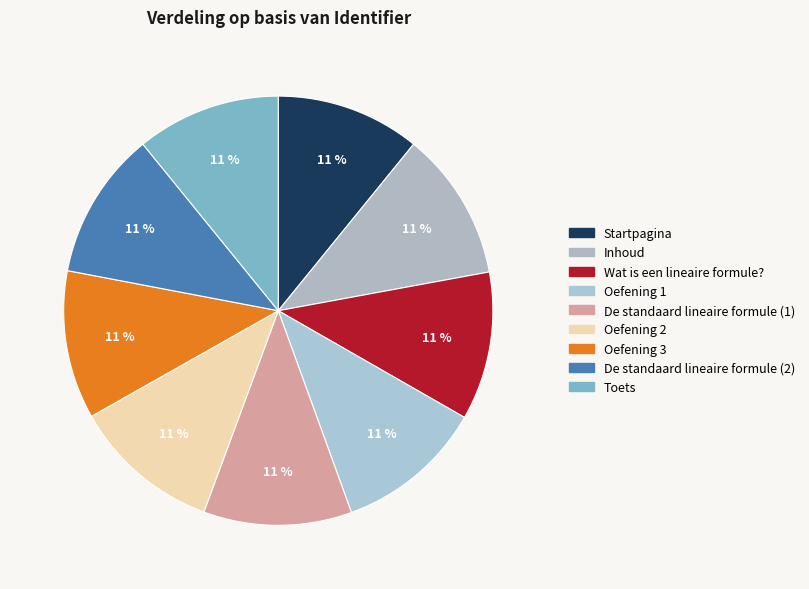

Count the number of slices in the pie.

9